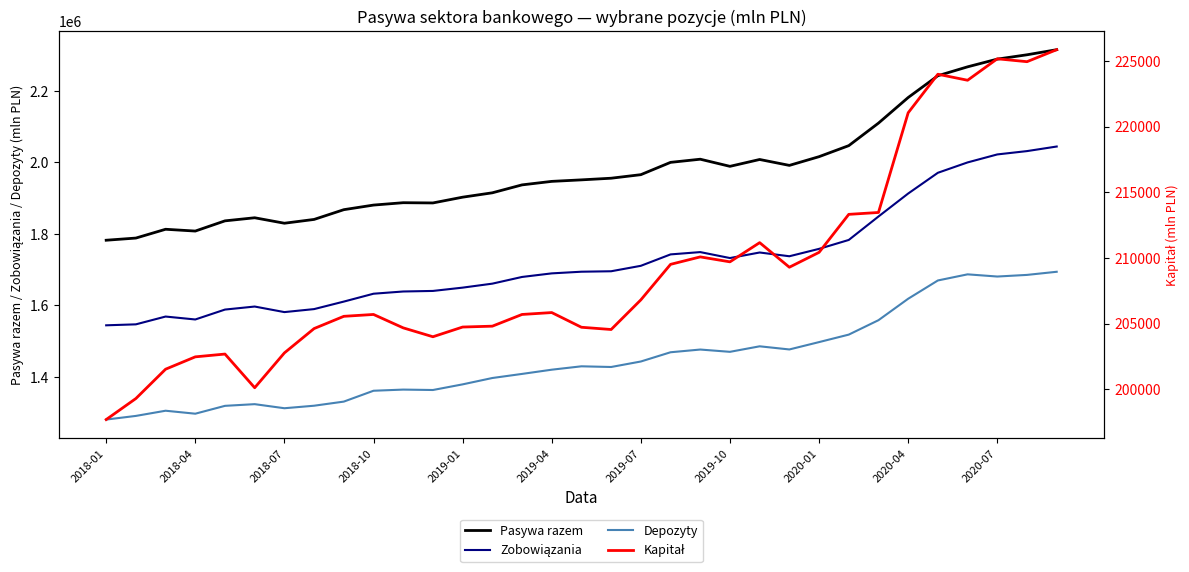

What is the minimum value for Depozyty?

1280413